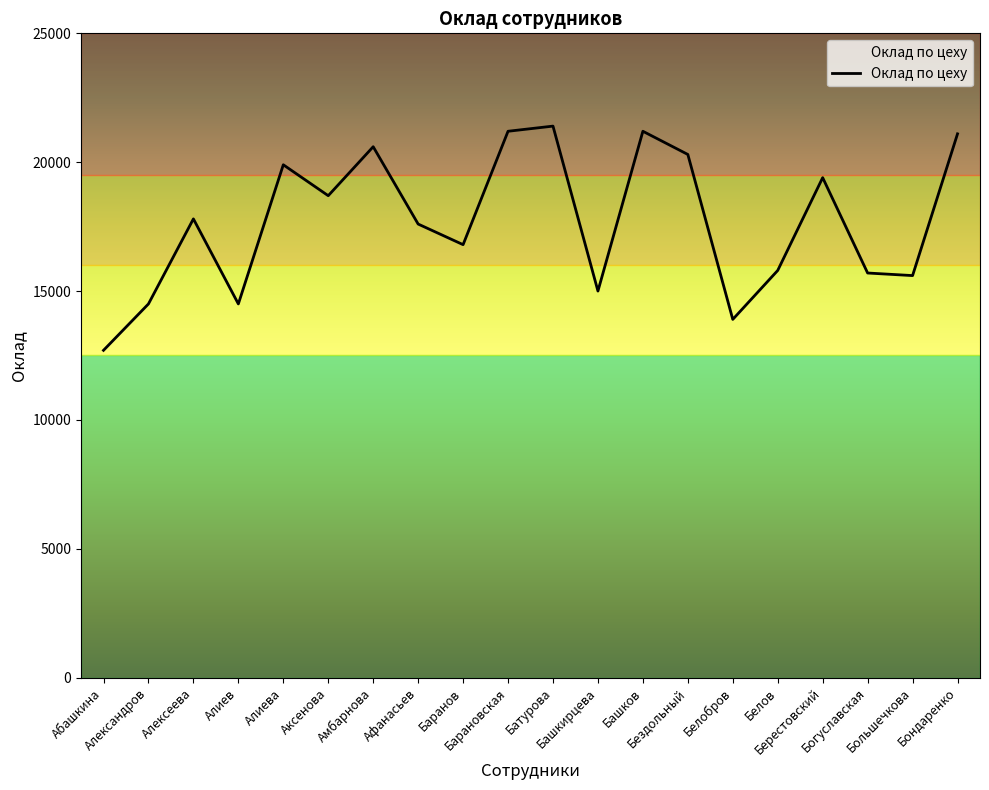

What is the change in value from Батурова to Белобров?

-7500